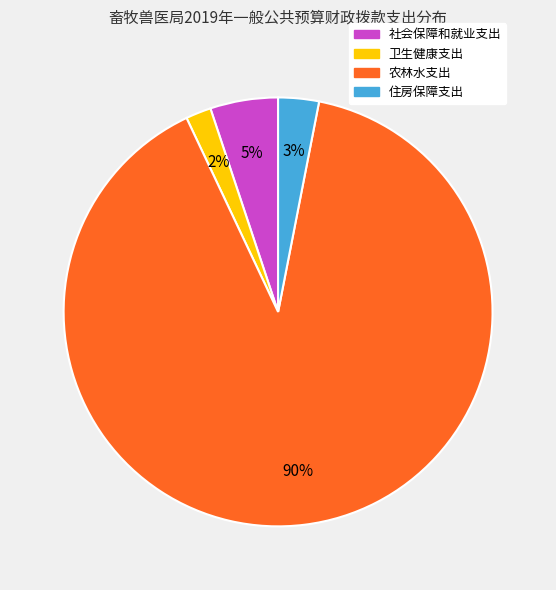

Rank the categories by value from highest to lowest.

农林水支出, 社会保障和就业支出, 住房保障支出, 卫生健康支出